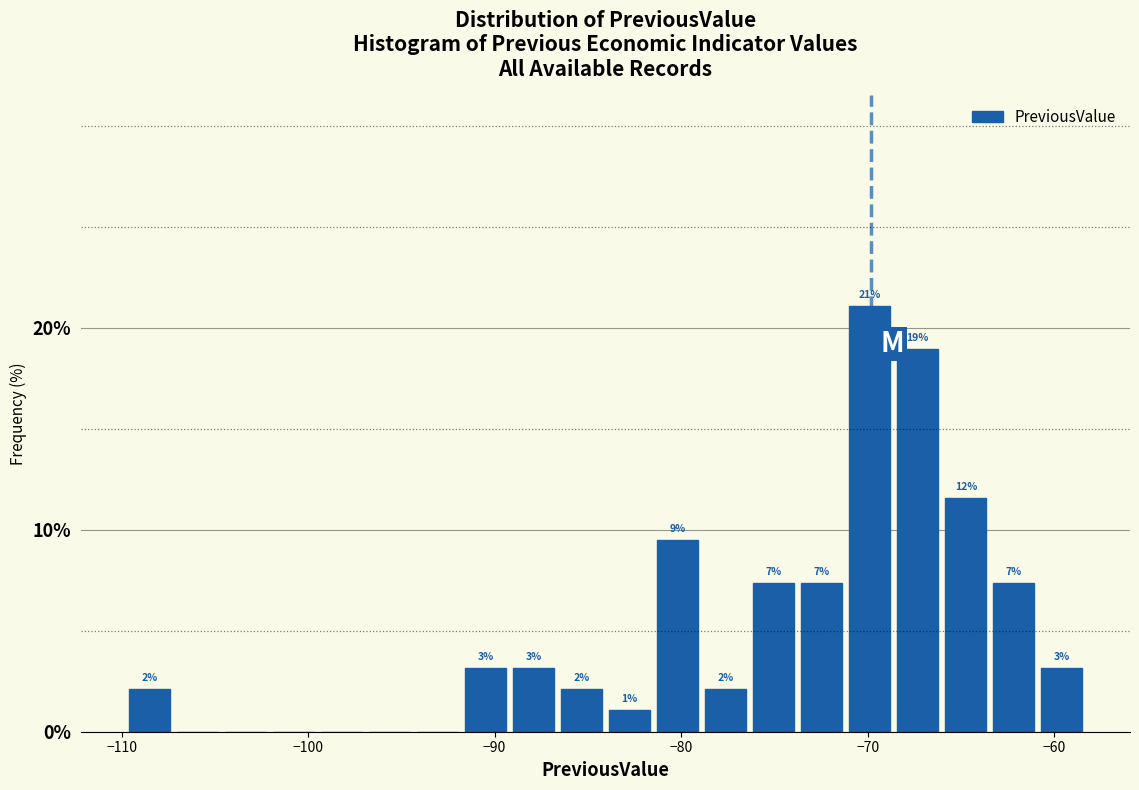

Around what value on the x-axis is the tallest bar? Give the approximate position of its centre, as read against the axis.

-70